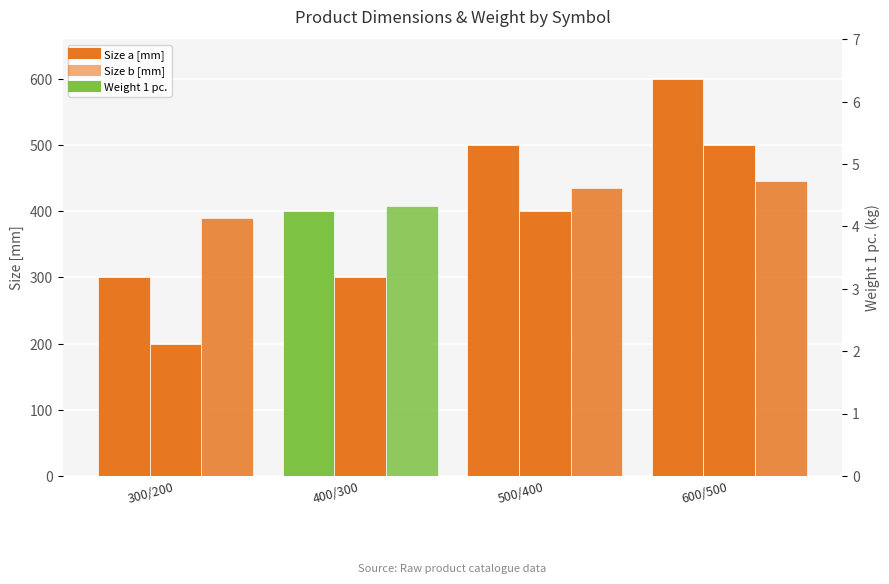

Which category has the highest value across all series?

600/500